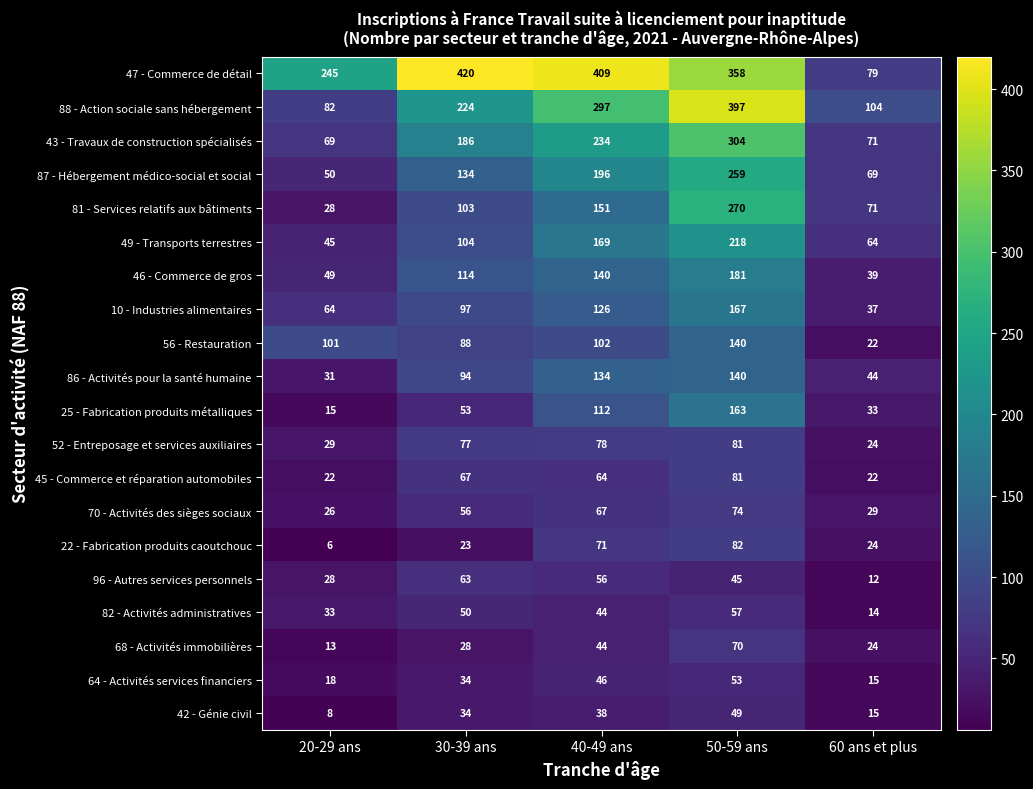

Where is 46 - Commerce de gros nearest to the value 110?

30-39 ans